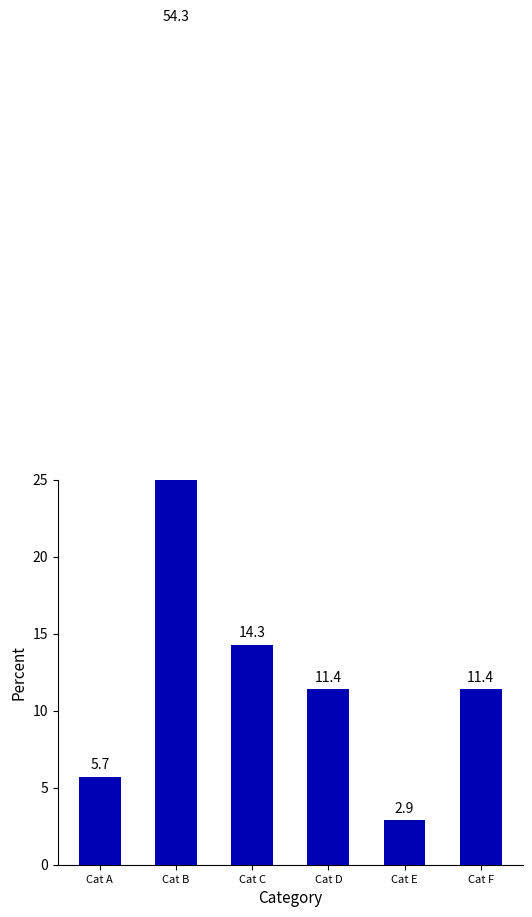

True or false: the data shows 16.9 at Cat F.

False